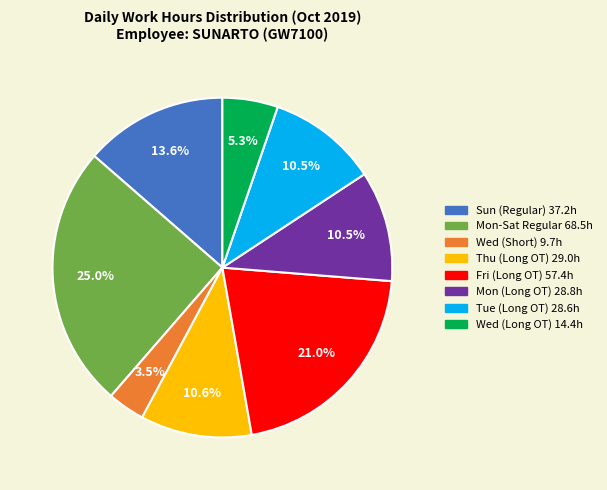

Does any single category account for the majority?

No